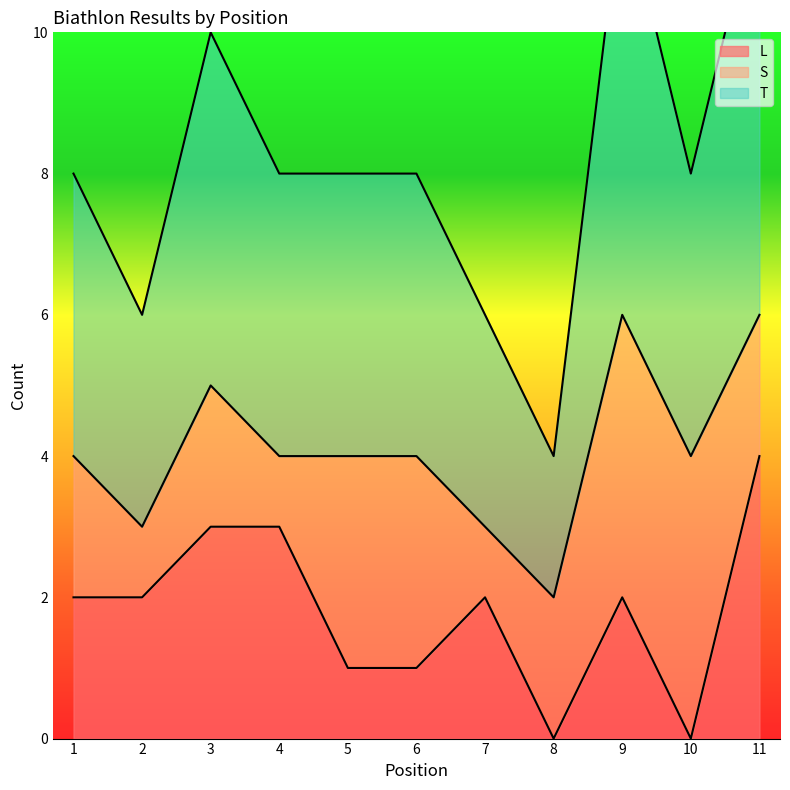

Which series has the largest total across all categories?

T